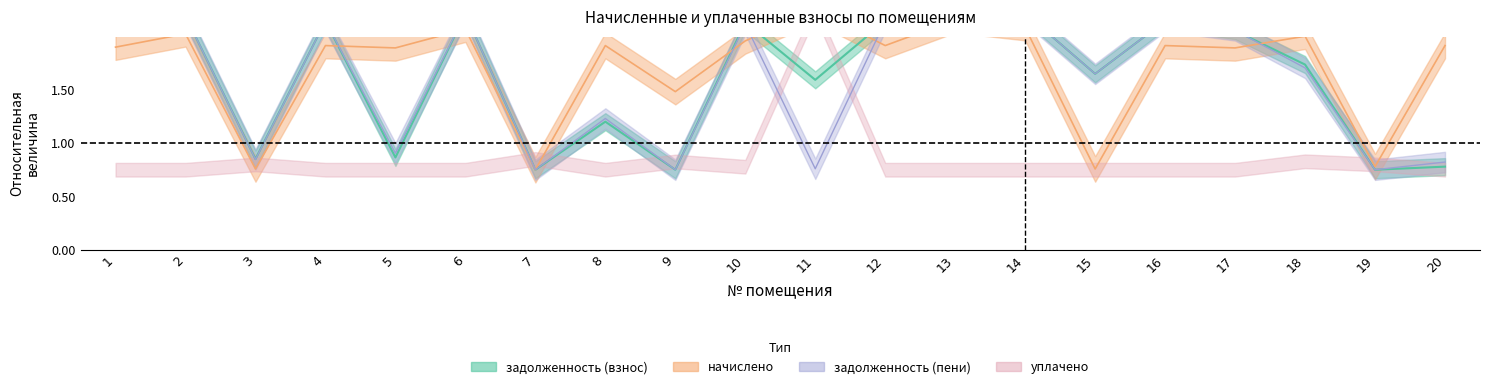

How many intersections are there between задолженность (пени) and начислено?

6